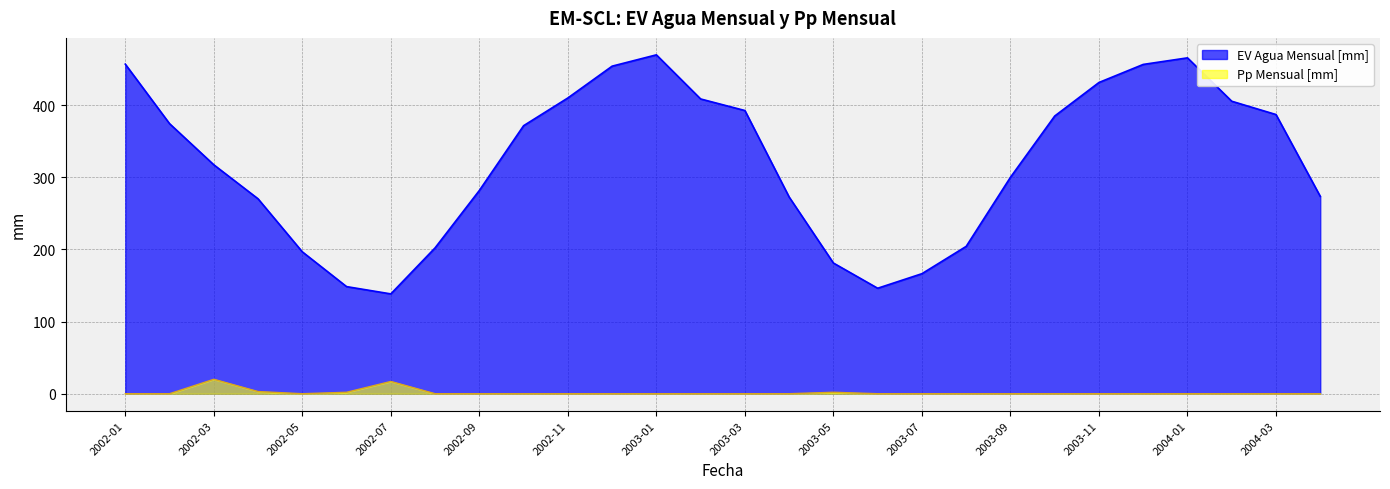

Which category has the highest value in the EV Agua Mensual [mm] series?

2003-01